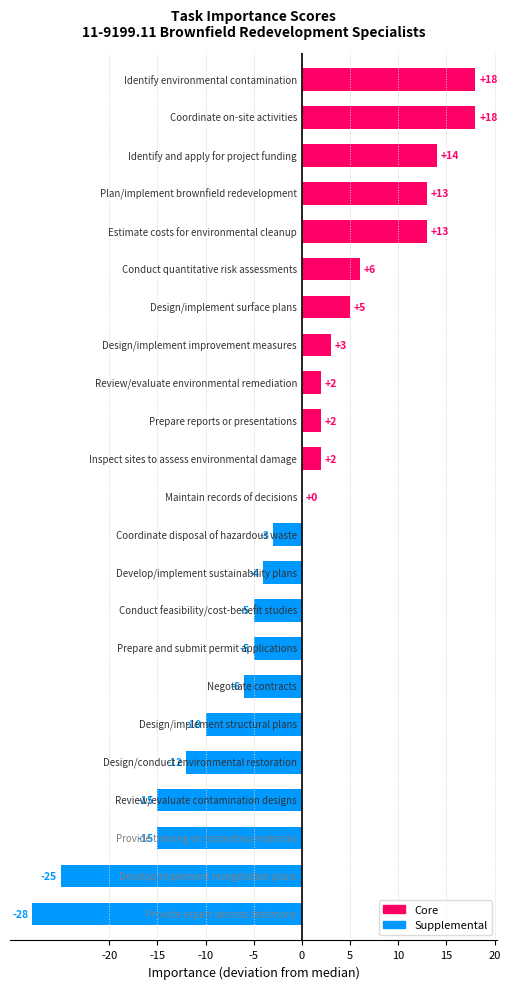

What is the maximum value shown in the chart?

18